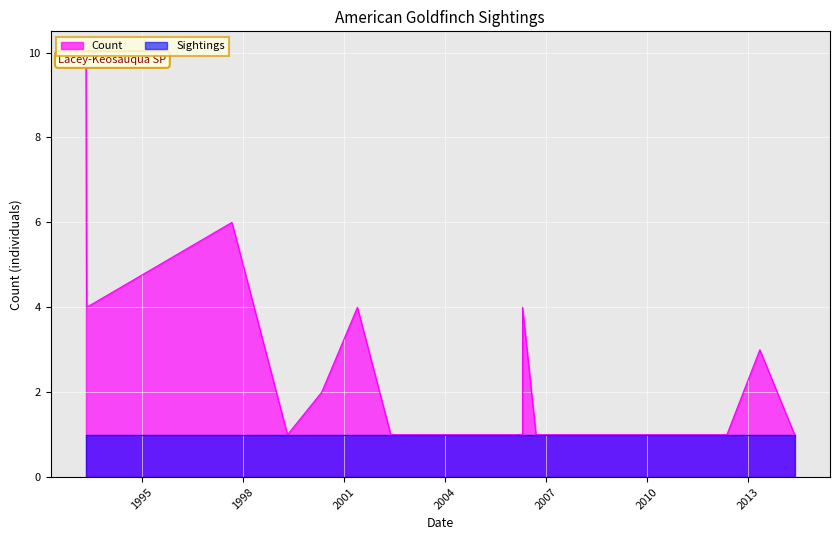

Between 2007-04-20 and 2006-09-16, which is larger?

2007-04-20